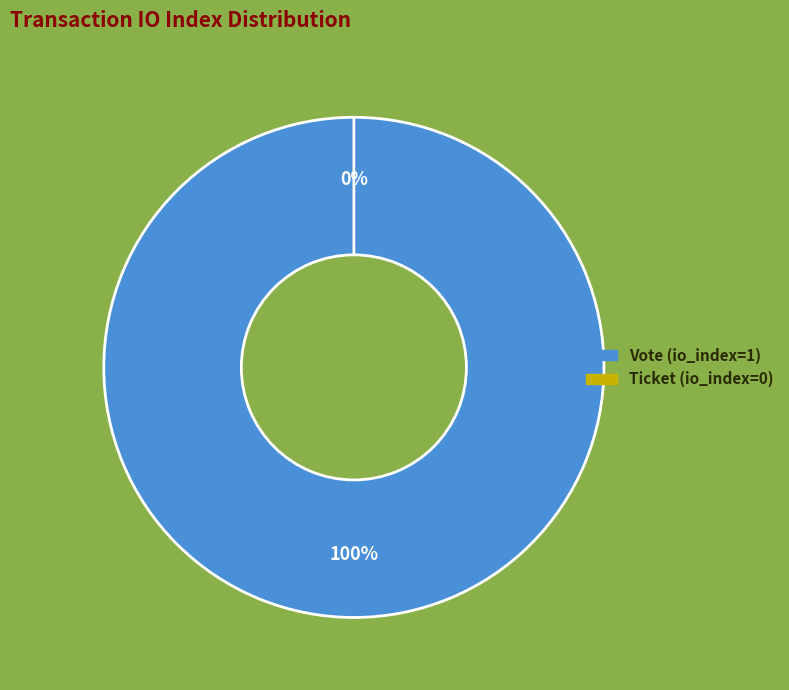

The Ticket (io_index=0) slice represents 0% of the pie. True or false?

True